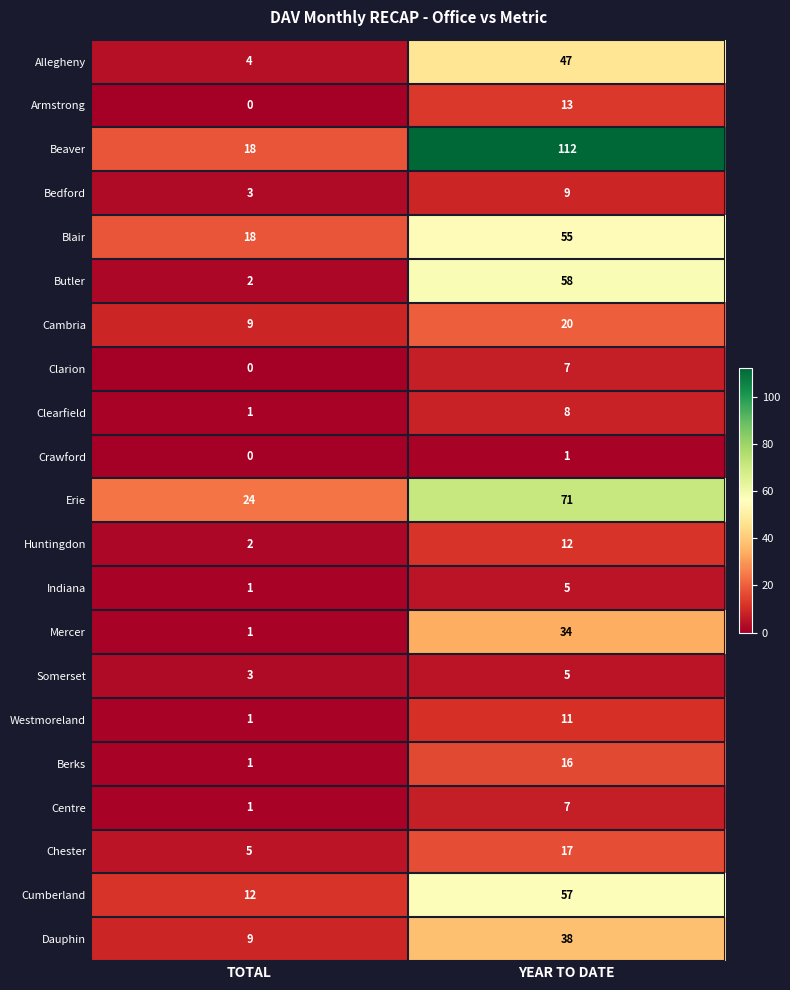

How many distinct data groups are displayed?

21